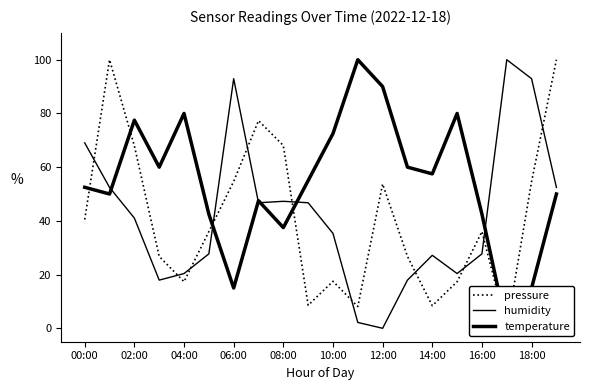

True or false: temperature has a value of 37.5 at 08:00.

True